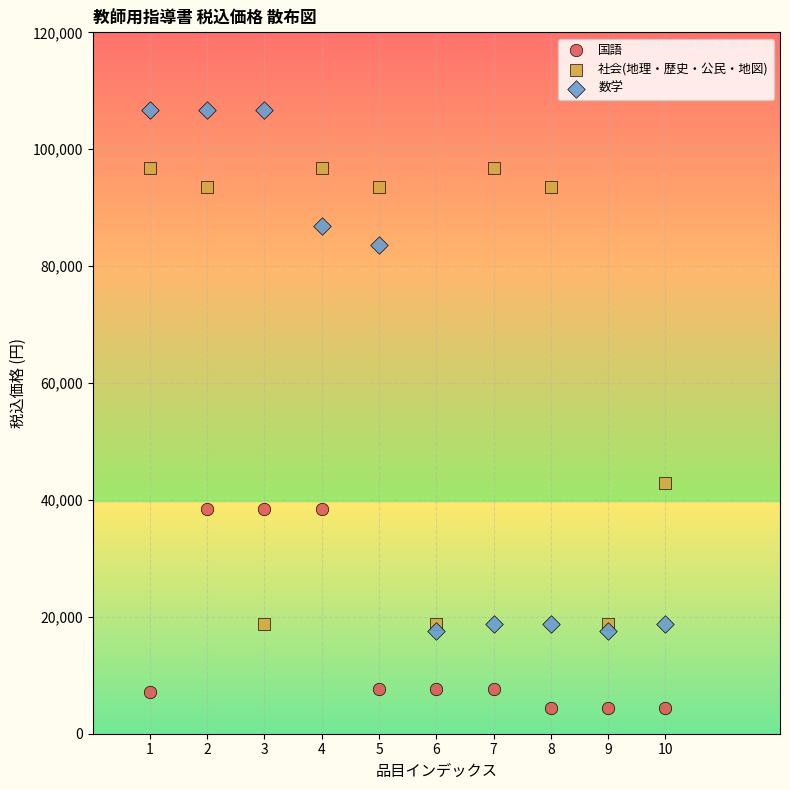

In the 社会(地理・歴史・公民・地図) series, what Y value is closest to 57750?

42900